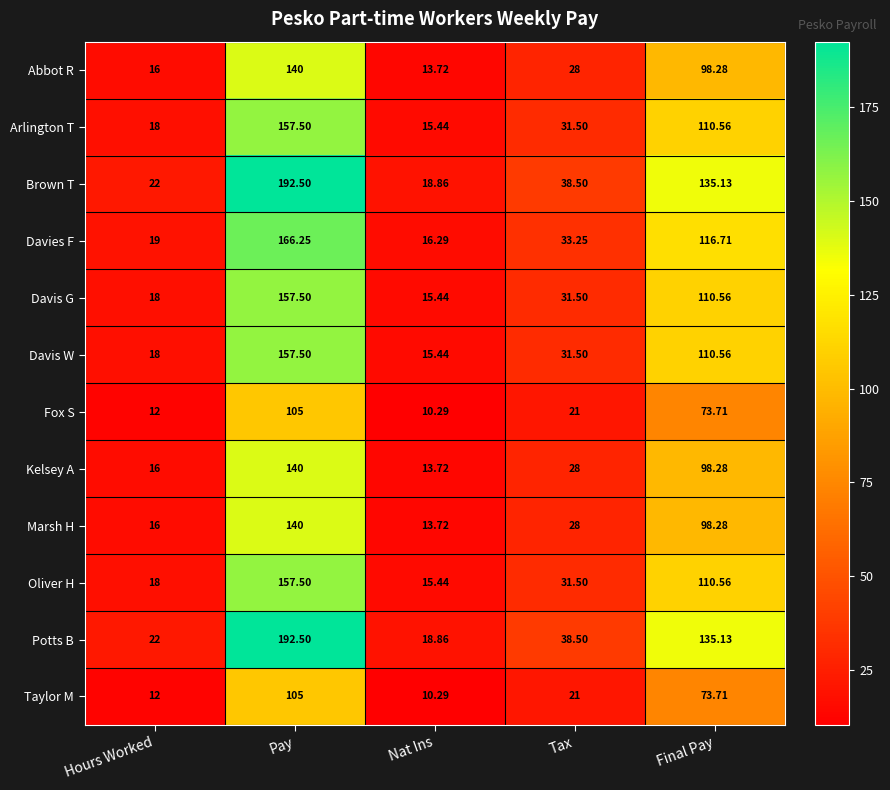

Count the number of categories in the chart.

5